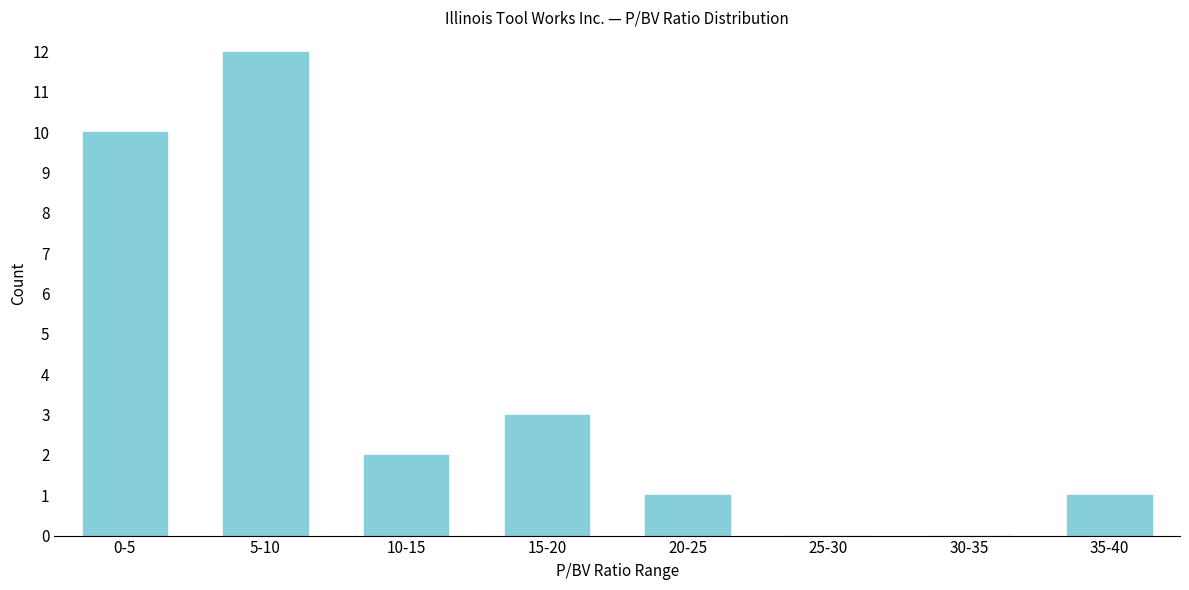

Reading right to left, what are all the values shown in this chart?

35-40=1	30-35=0	25-30=0	20-25=1	15-20=3	10-15=2	5-10=12	0-5=10